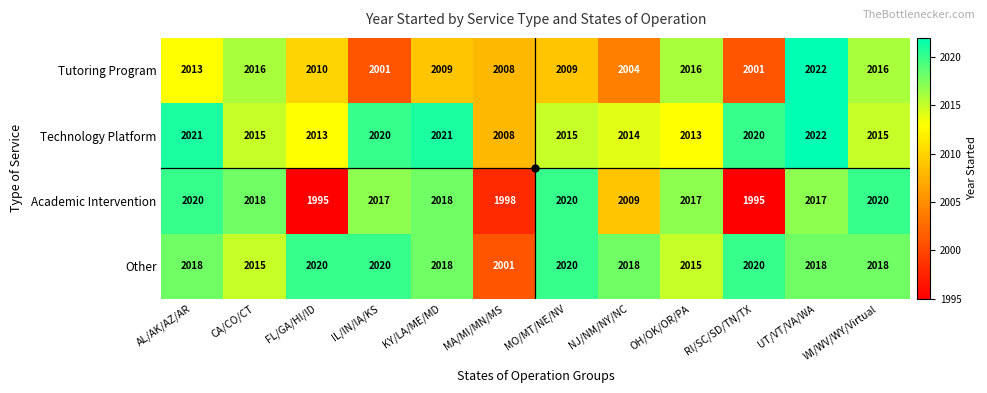

What is the difference between the maximum and minimum values in the Other series?

19